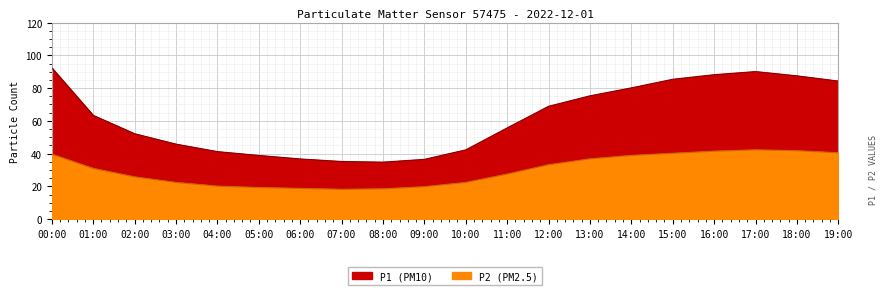

How many data points in P1 are above 63?

10